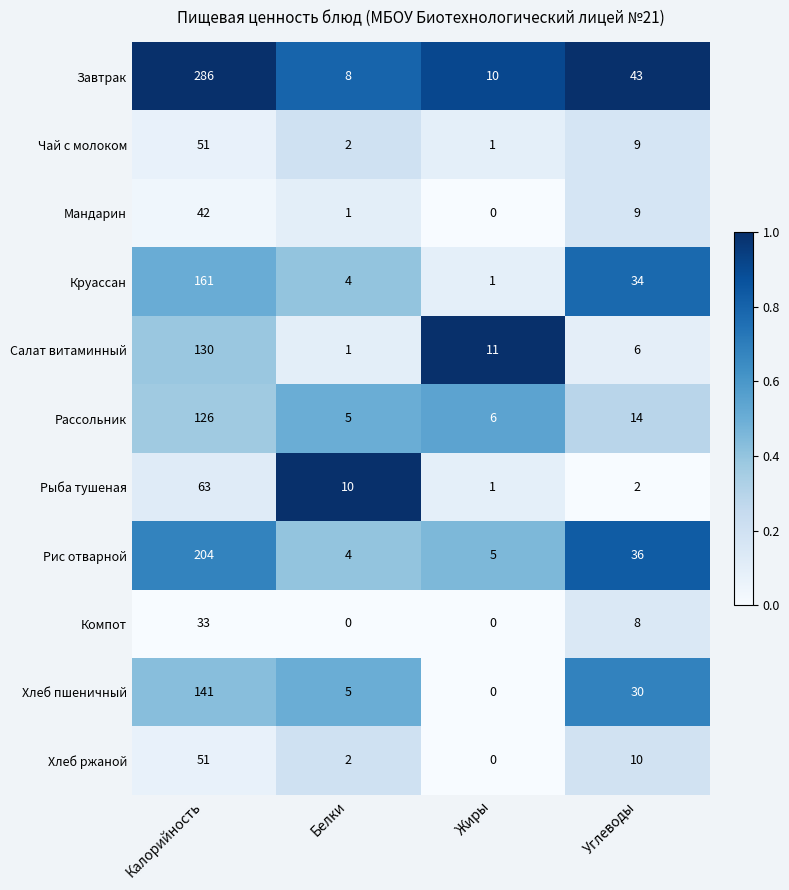

Where does the Салат витаминный series first go above 11?

Калорийность